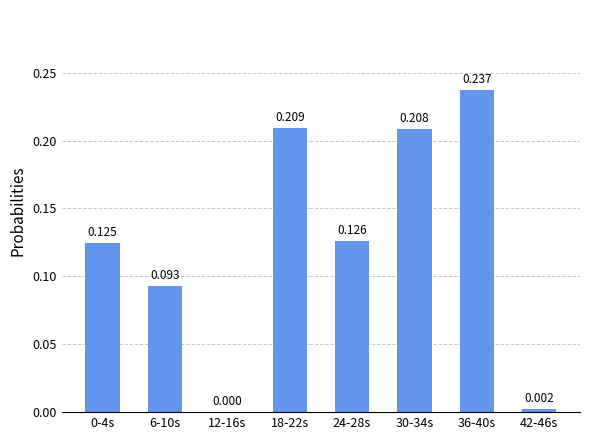

Reading left to right, list all the values displayed in this chart.

0-4s=0.1	6-10s=0.1	12-16s=0.0	18-22s=0.2	24-28s=0.1	30-34s=0.2	36-40s=0.2	42-46s=0.0